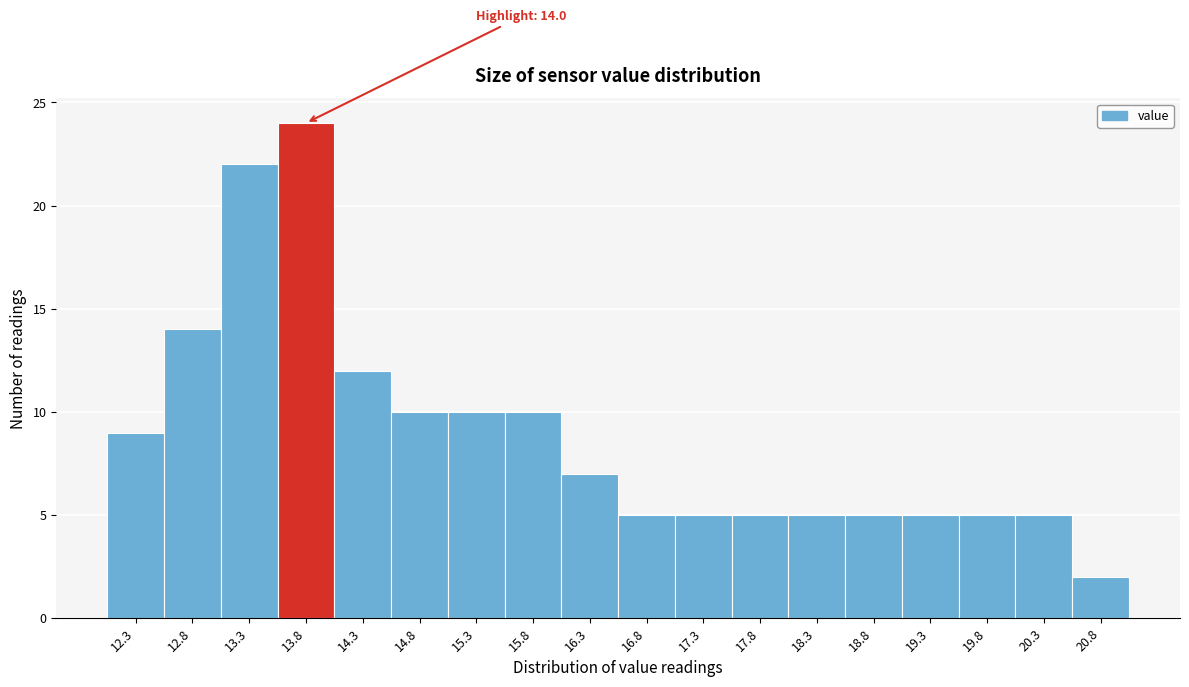

Over which range of the x-axis is the bar tallest?

13.55 to 14.05